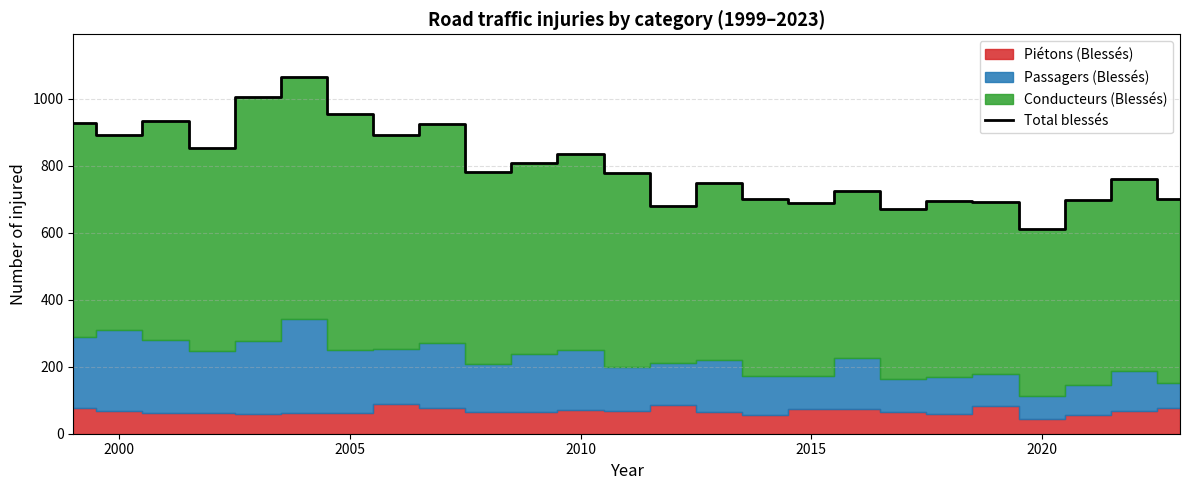

Does the chart display data point markers on the line(s)?

No